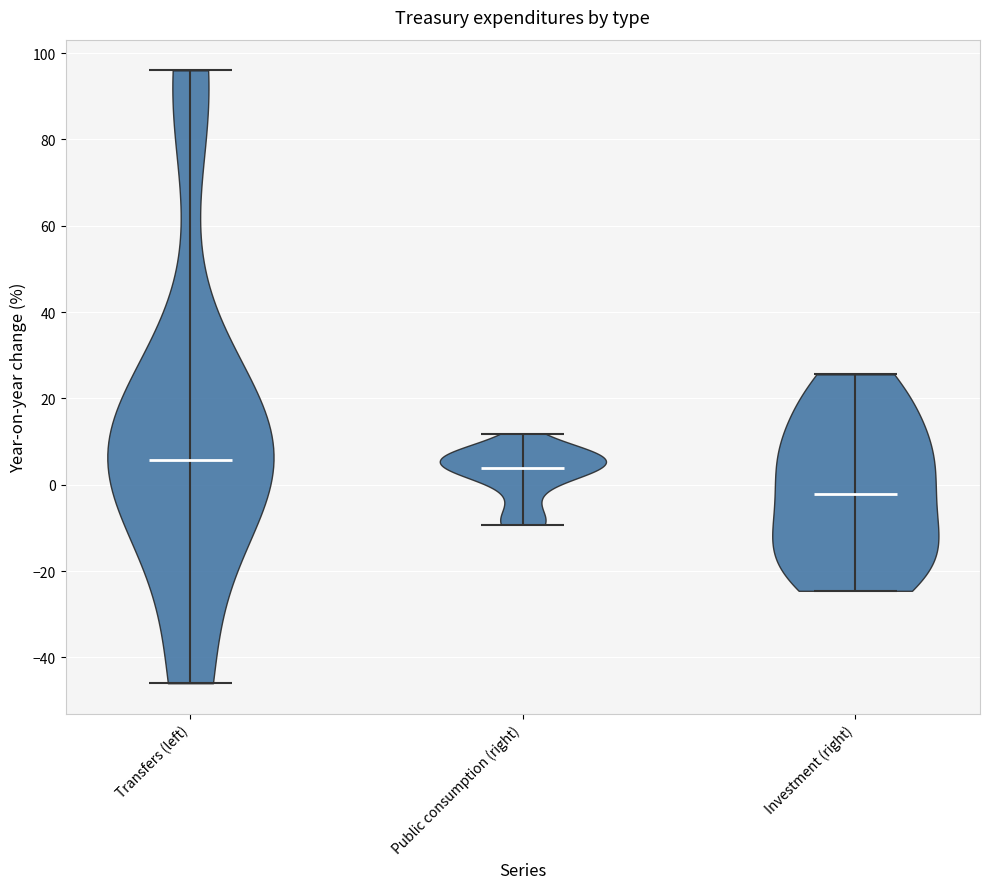

What is the highest point the violin for Transfers (left) reaches on the y-axis? The values are not printed on the chart, so give them approximately, as read against the axis.

96